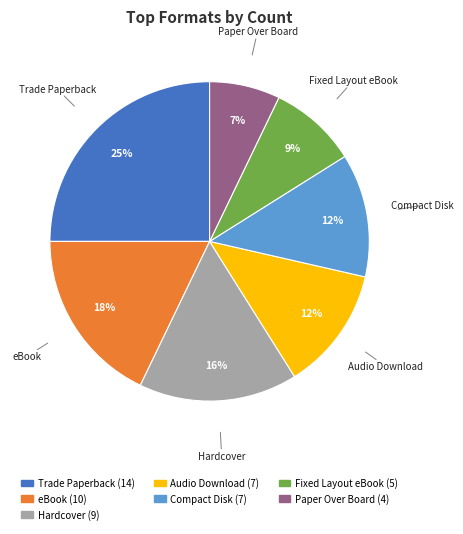

How many segments does this pie chart have?

7